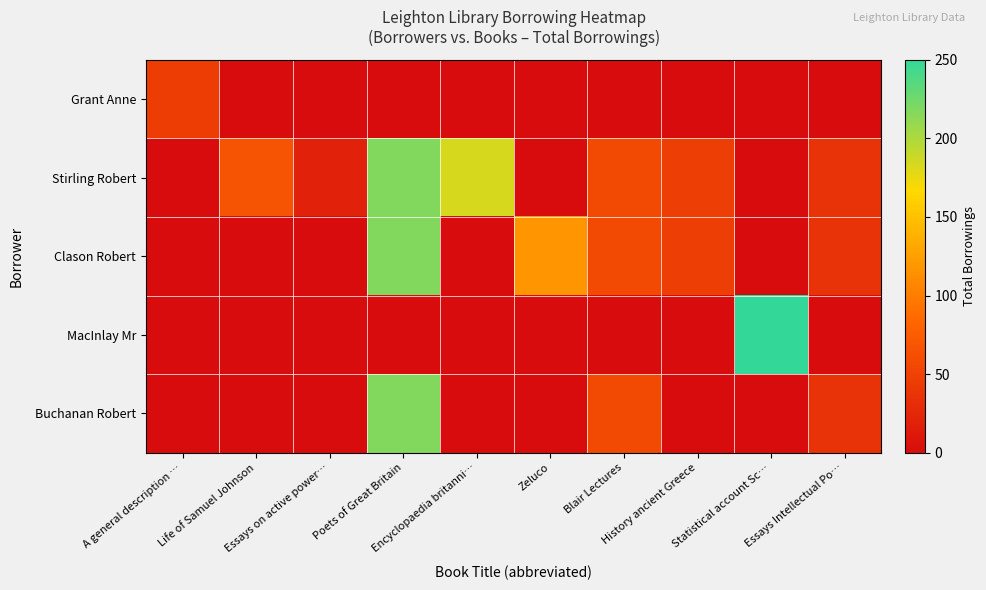

Between Essays on active power… and History ancient Greece, which series saw the biggest shift?

Clason Robert